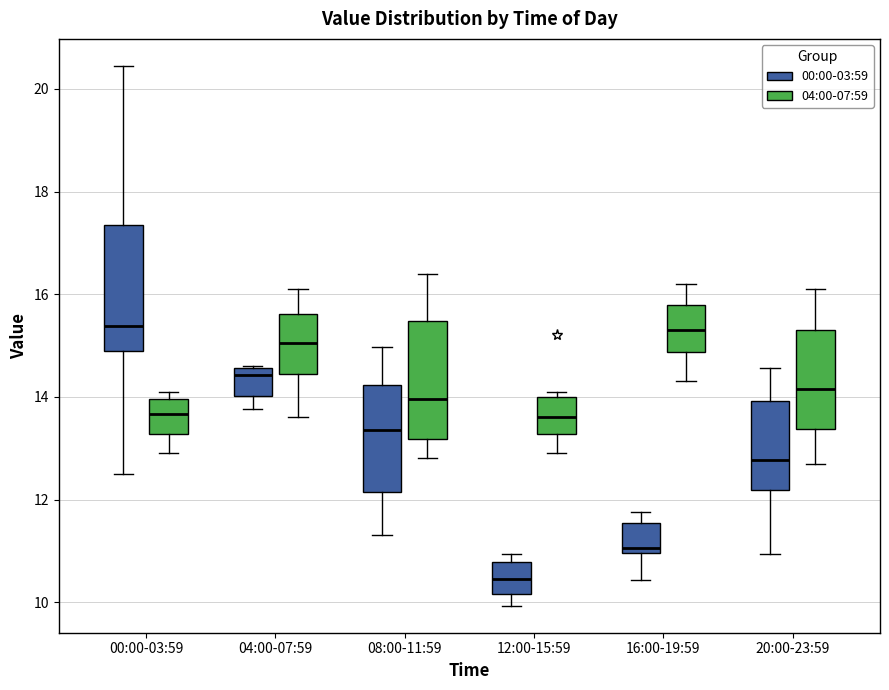

Reading left to right, transcribe this box plot: for each box, give where its median line is, the range the box spans, and where its two whiskers end, as read against the y-axis. The values are not printed on the chart, so give them approximately, as read against the axis.

00:00-03:59 (00:00-03:59): median 15.4, box 14.8 to 17.4, whiskers 12.6 to 20.4
00:00-03:59 (04:00-07:59): median 13.6, box 13.2 to 14.0, whiskers 13.0 to 14.2
04:00-07:59 (00:00-03:59): median 14.4, box 14.0 to 14.6, whiskers 13.8 to 14.6
04:00-07:59 (04:00-07:59): median 15.0, box 14.4 to 15.6, whiskers 13.6 to 16.2
08:00-11:59 (00:00-03:59): median 13.4, box 12.2 to 14.2, whiskers 11.4 to 15.0
08:00-11:59 (04:00-07:59): median 14.0, box 13.2 to 15.4, whiskers 12.8 to 16.4
12:00-15:59 (00:00-03:59): median 10.4, box 10.2 to 10.8, whiskers 10.0 to 11.0
12:00-15:59 (04:00-07:59): median 13.6, box 13.2 to 14.0, whiskers 13.0 to 14.2
16:00-19:59 (00:00-03:59): median 11.0 (just above the box's lower edge), box 11.0 to 11.6, whiskers 10.4 to 11.8
16:00-19:59 (04:00-07:59): median 15.4, box 14.8 to 15.8, whiskers 14.4 to 16.2
20:00-23:59 (00:00-03:59): median 12.8, box 12.2 to 14.0, whiskers 11.0 to 14.6
20:00-23:59 (04:00-07:59): median 14.2, box 13.4 to 15.4, whiskers 12.8 to 16.2